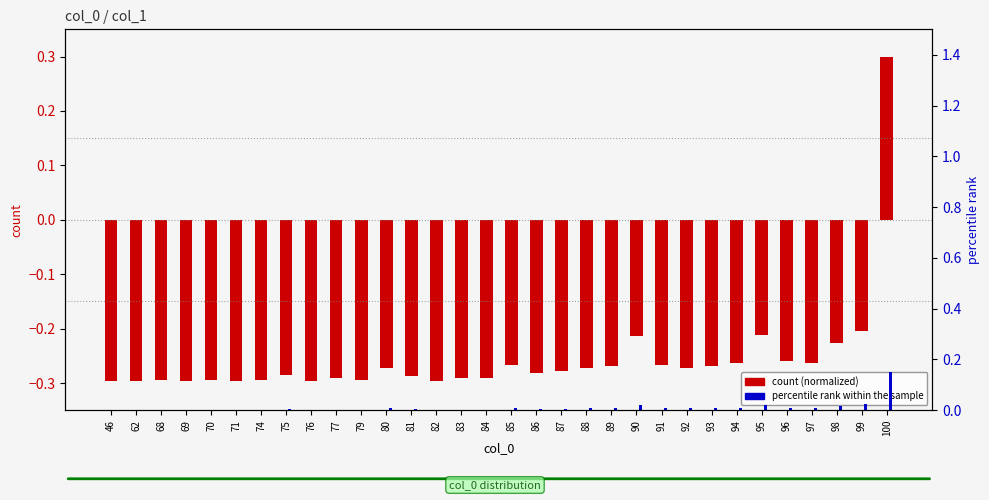

What are all the series names shown in the legend?

count (normalized), percentile rank within the sample